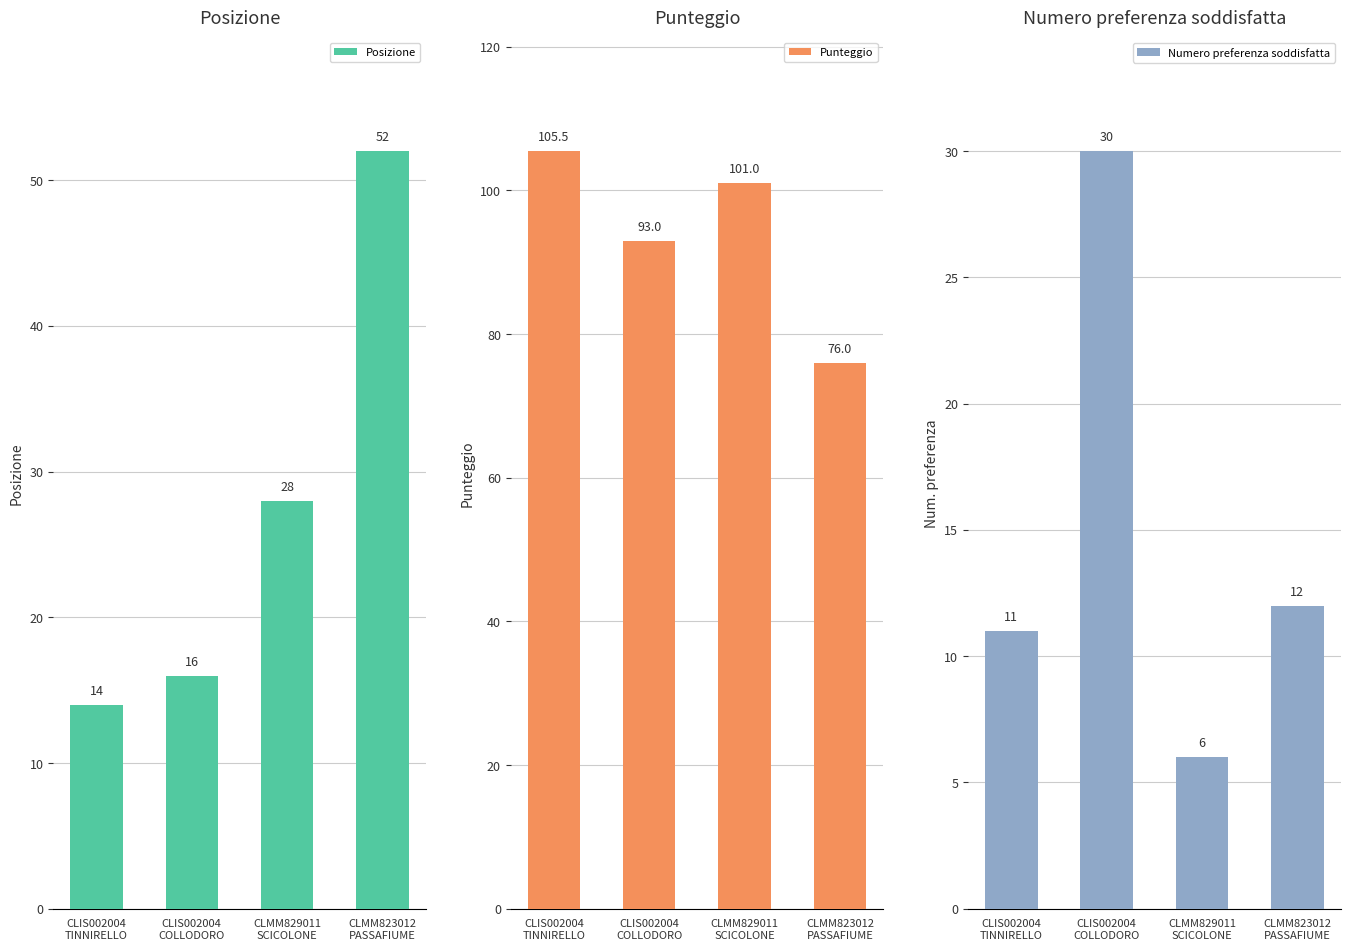

Which series has the widest spread of values?

Posizione